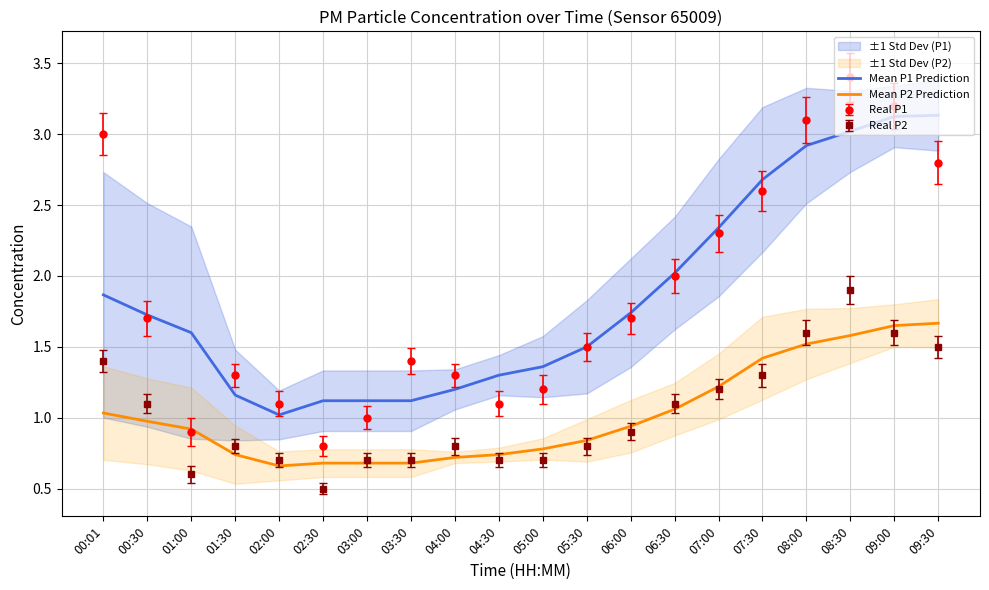

The Mean P2 Prediction series shows 1.6 at 08:30. True or false?

True